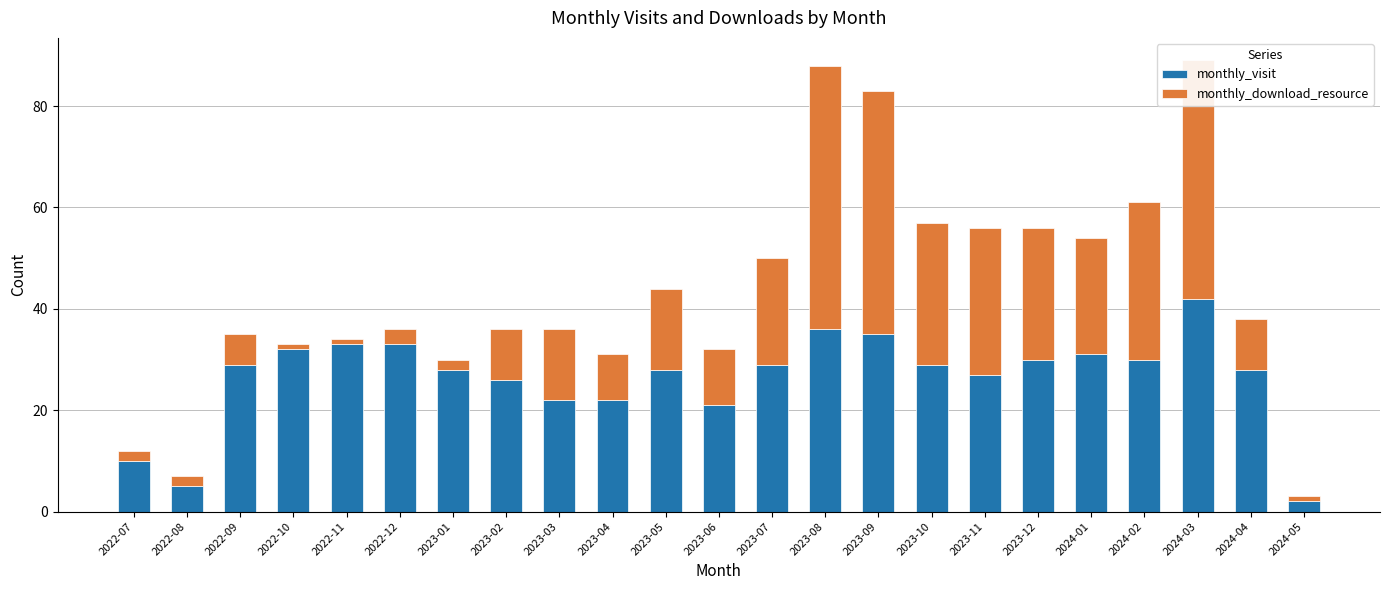

What is the total value across all series at 2023-02?

36